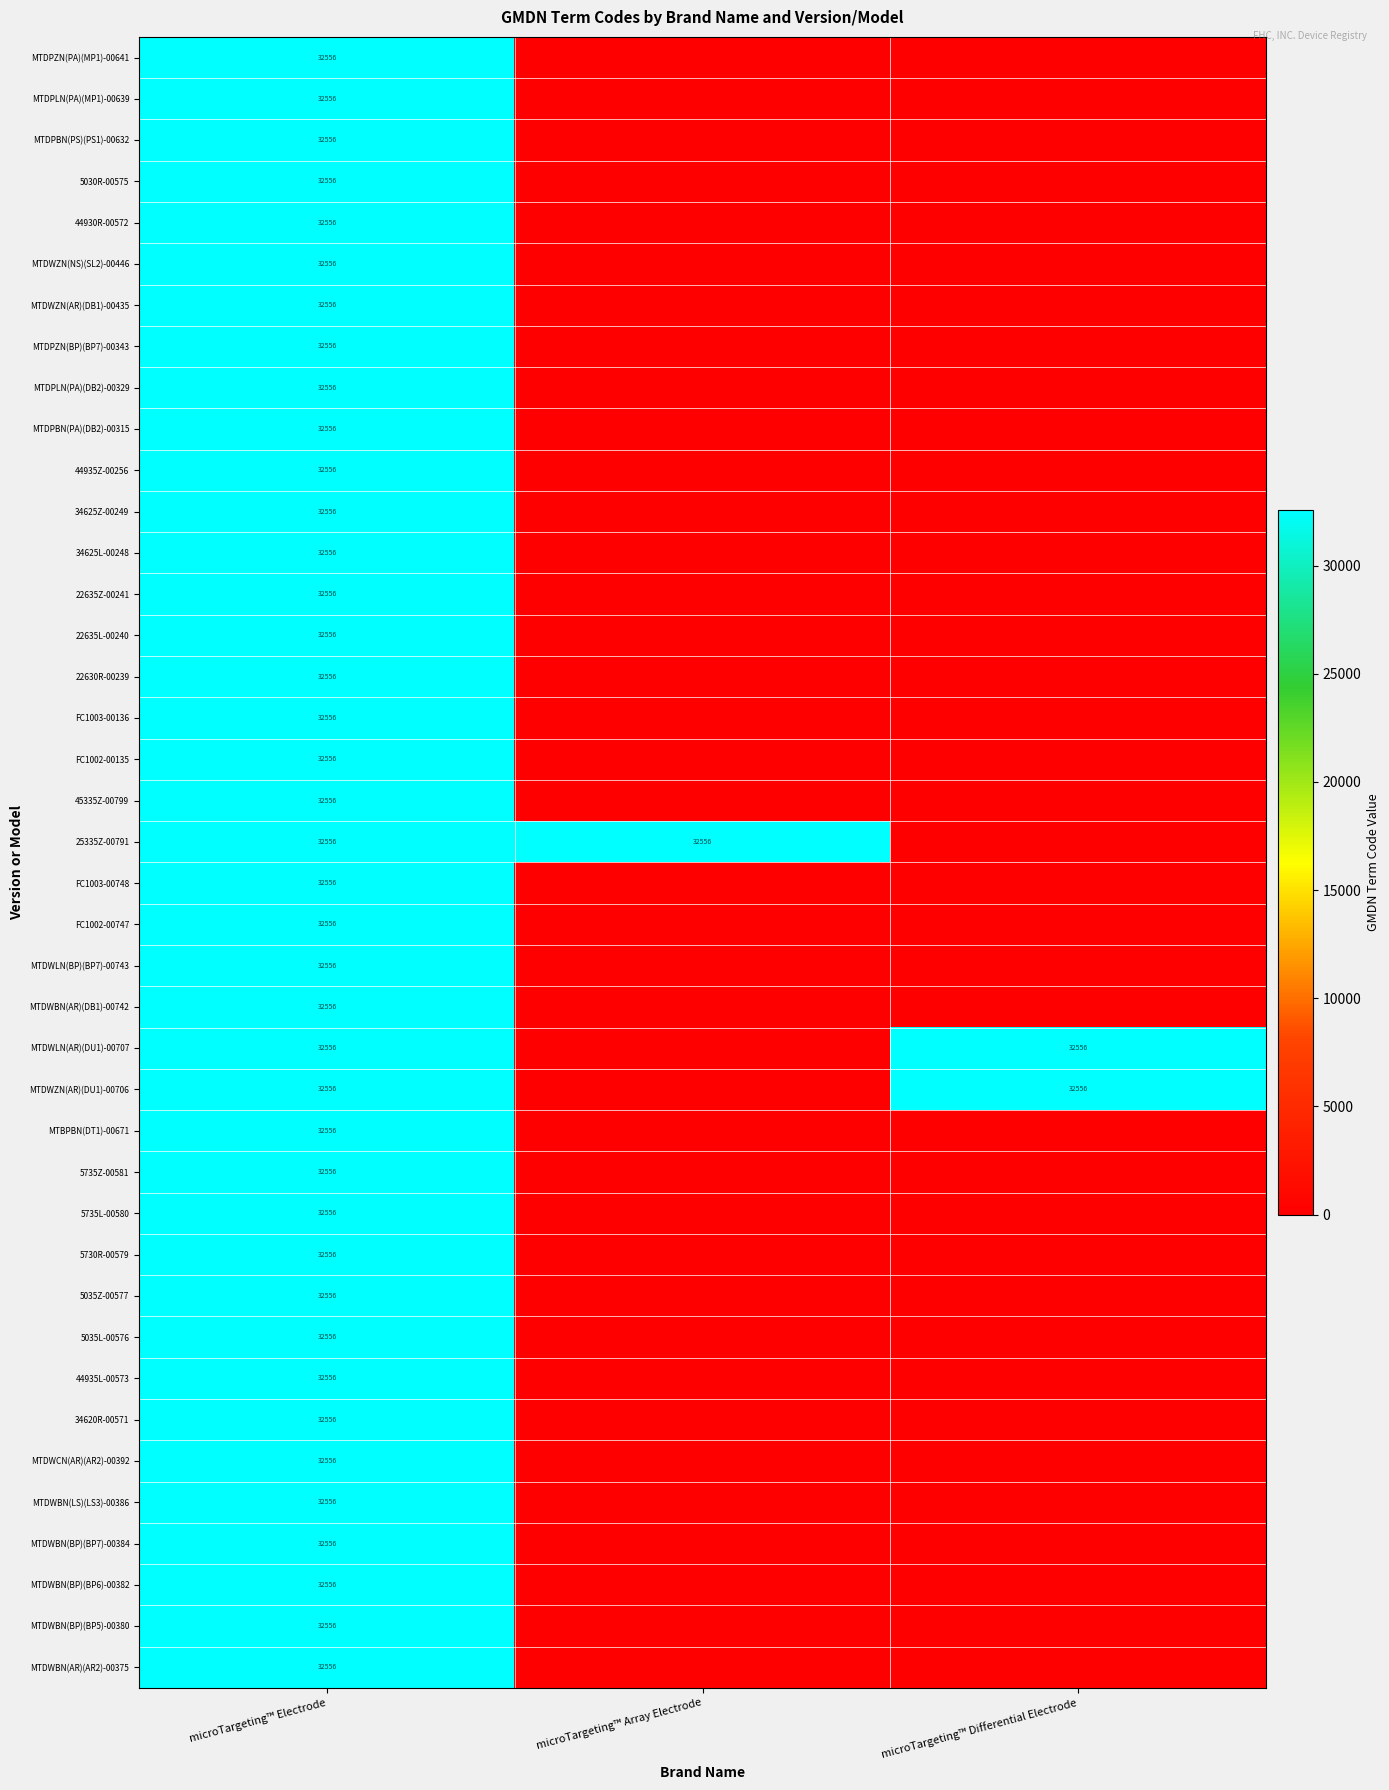

The MTDPZN(PA)(MP1)-00641 series shows 32556 at microTargeting™ Electrode. True or false?

True